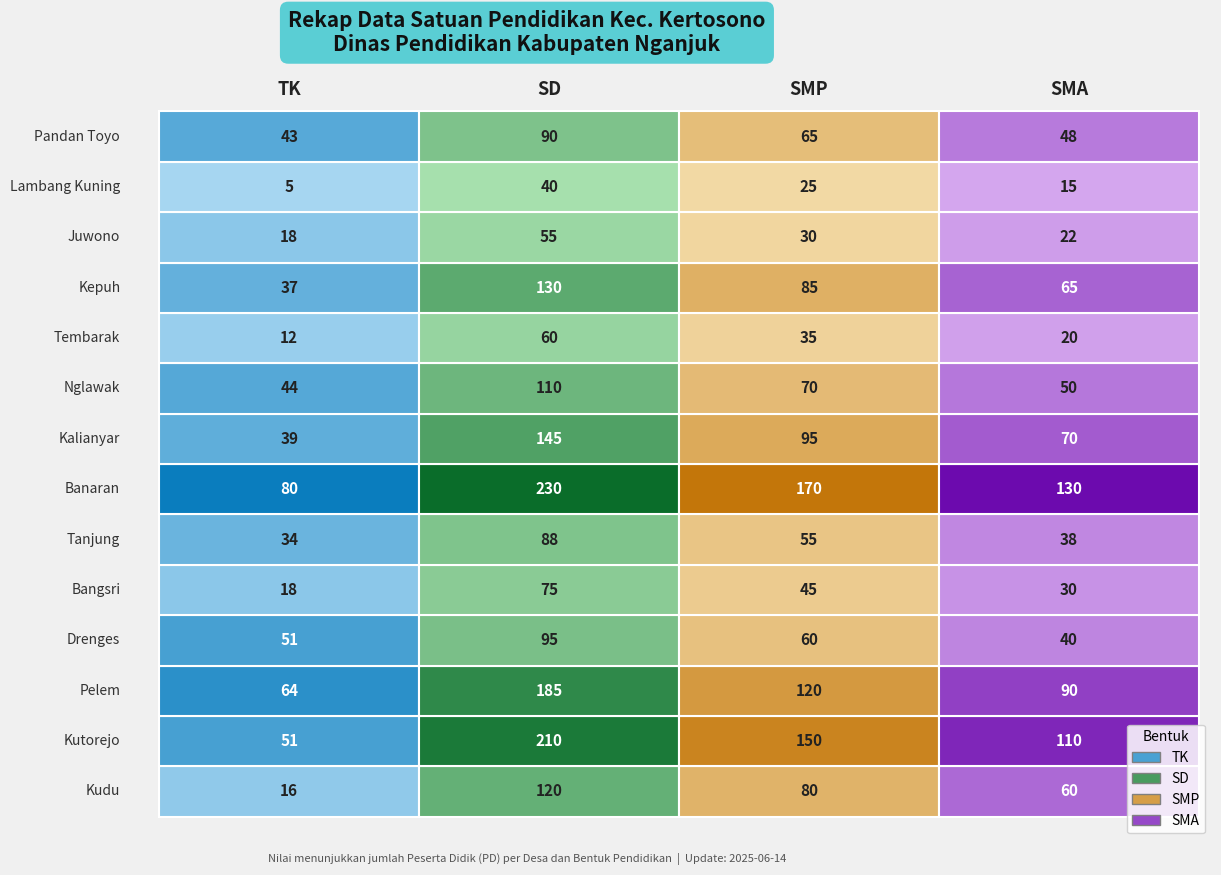

Which series has the largest range (max minus min)?

SD